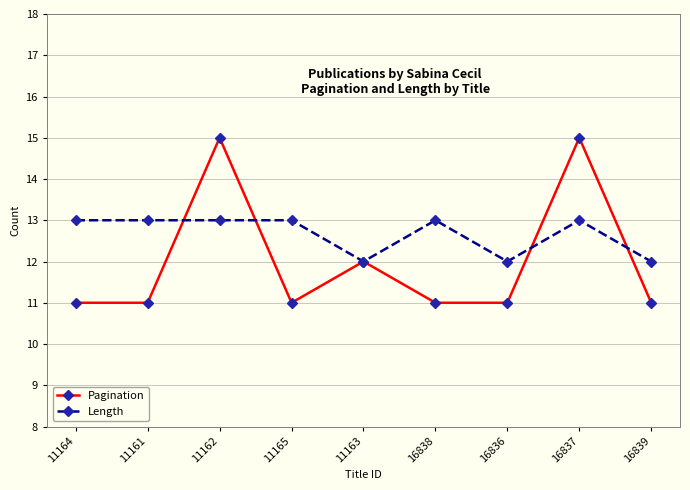

Between 11165 and 16836, which series saw the biggest shift?

Length